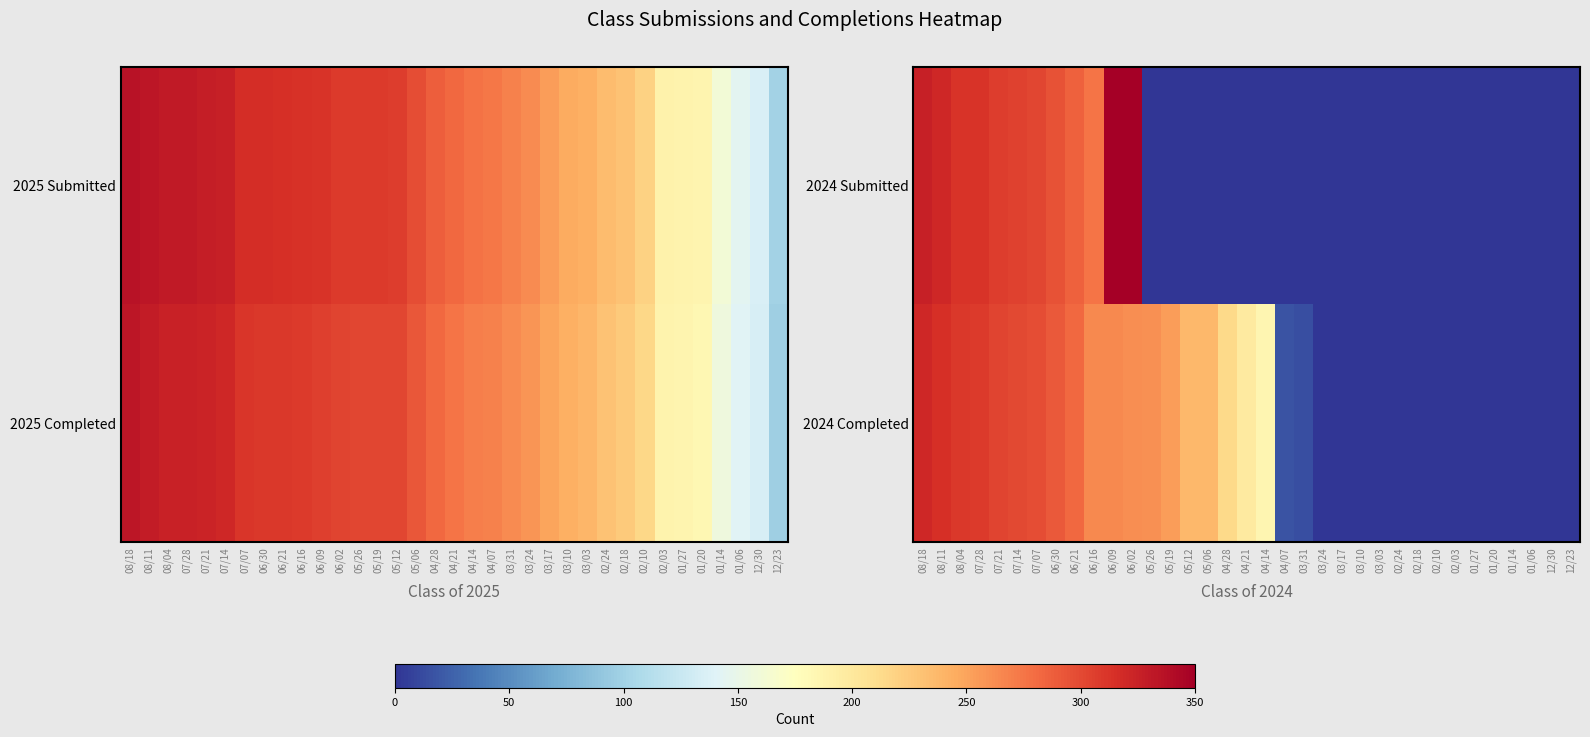

True or false: 2024 Submitted has a value of -110 at 02/18.

False